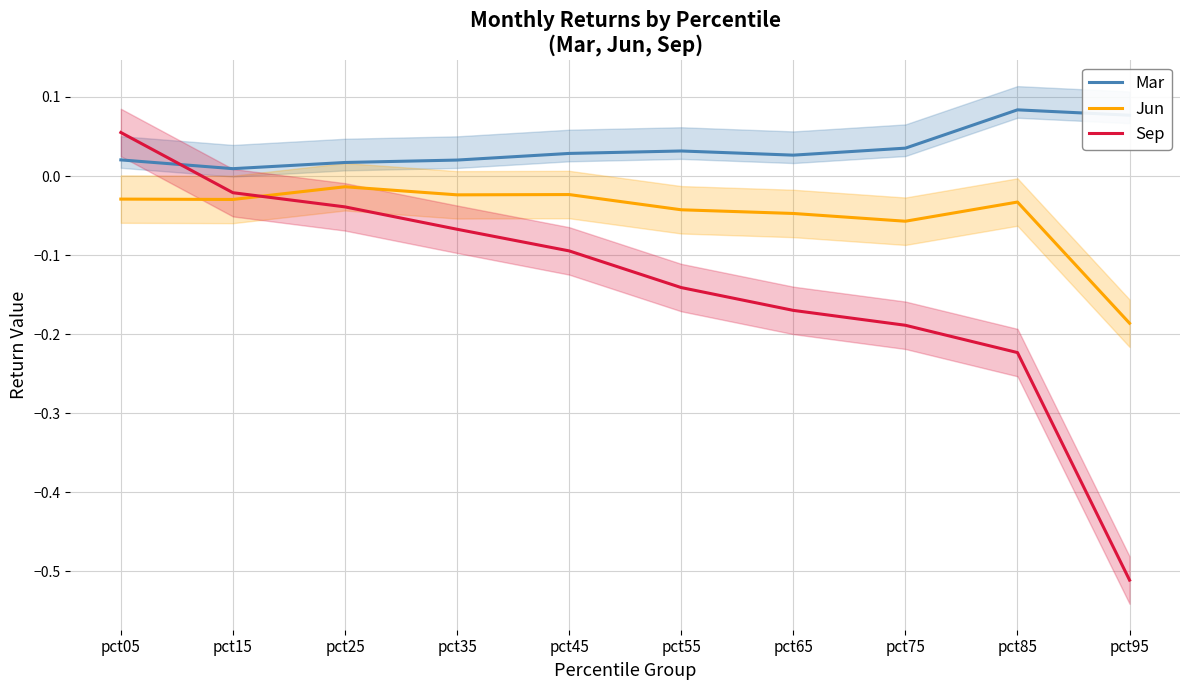

True or false: Mar has more than 1 interior local peaks.

True